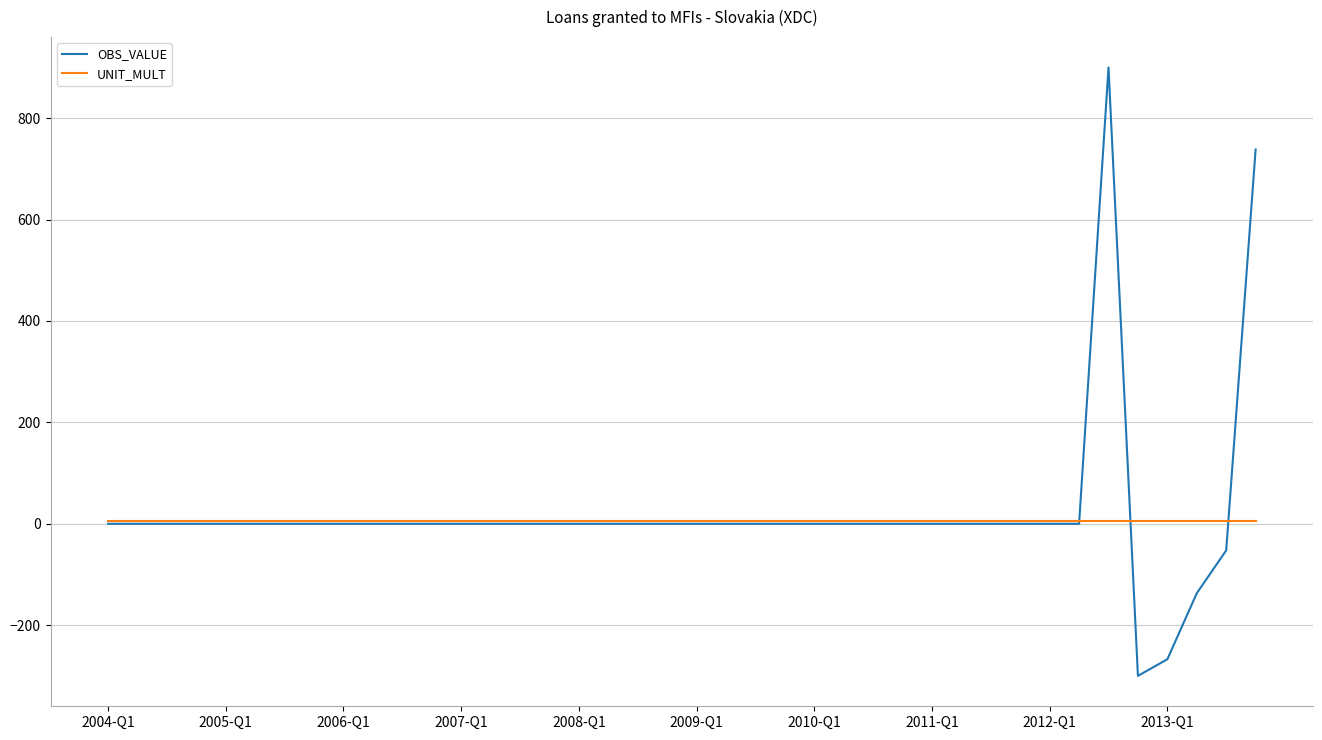

Which series has the widest spread of values?

OBS_VALUE